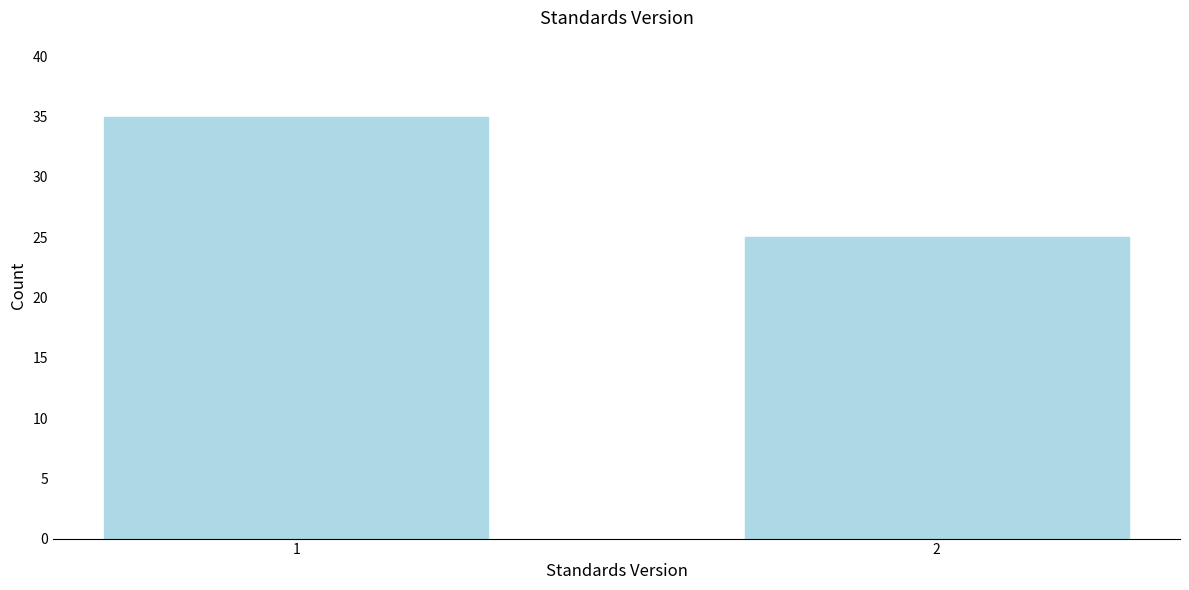

Reading right to left, list all the values displayed in this chart.

2=25	1=35